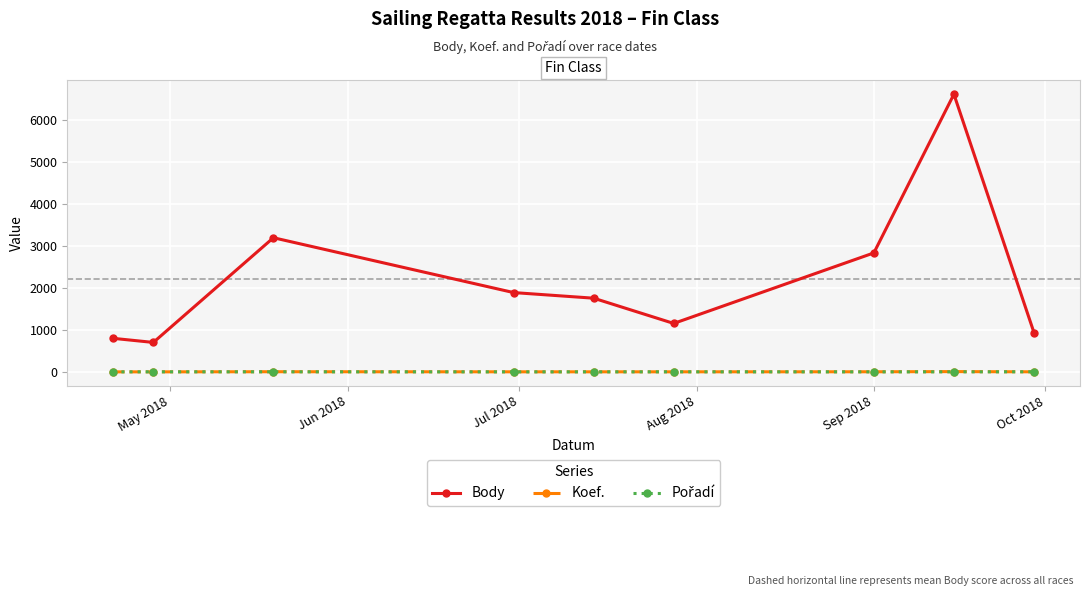

True or false: Koef. and Body intersect in this chart.

False